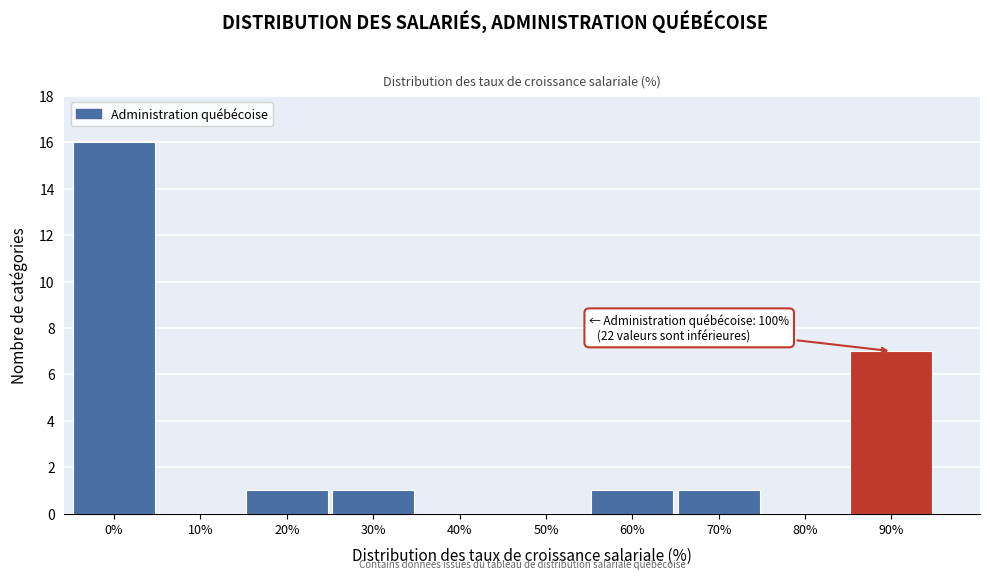

Reading left to right, list all the values displayed in this chart.

0%=16	10%=0	20%=1	30%=1	40%=0	50%=0	60%=1	70%=1	80%=0	90%=7